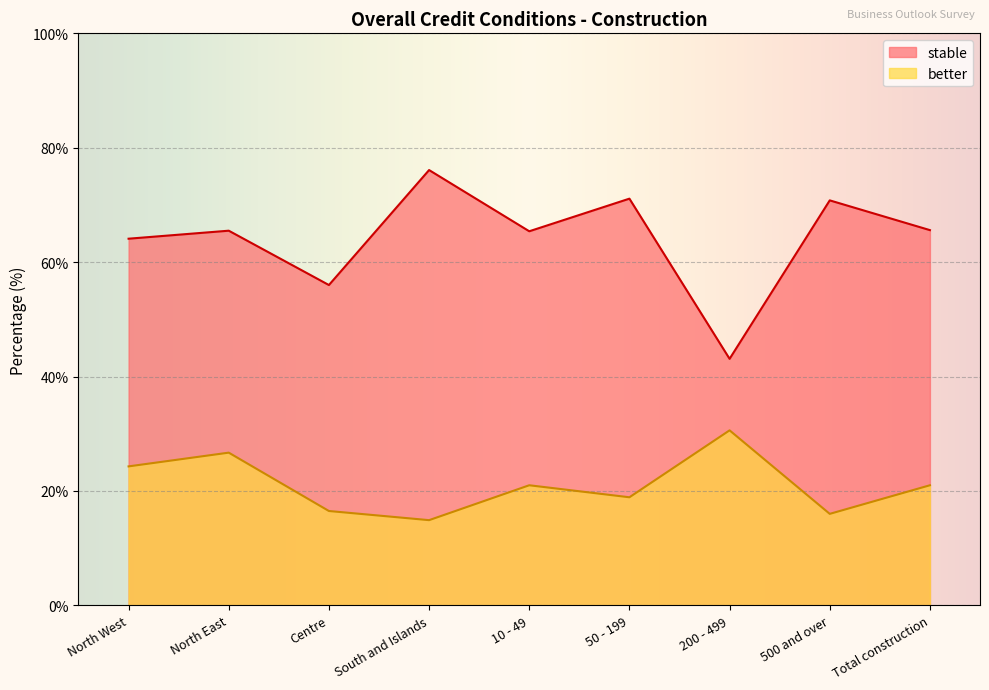

True or false: stable and better intersect in this chart.

False